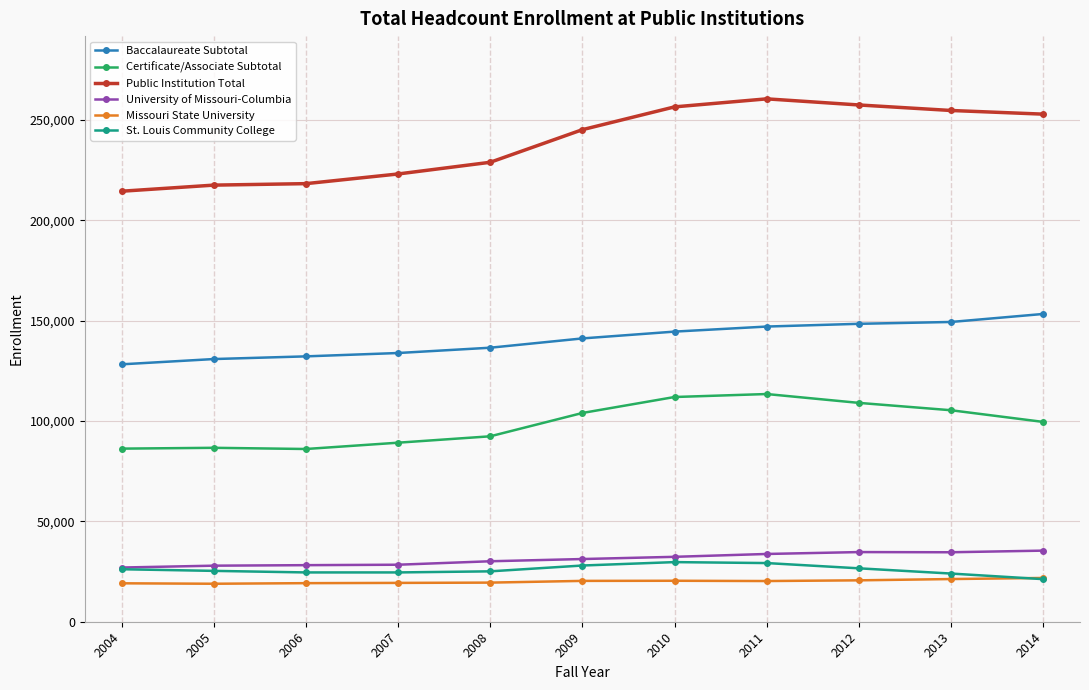

True or false: University of Missouri-Columbia has more than 0 points higher than both neighbors.

True